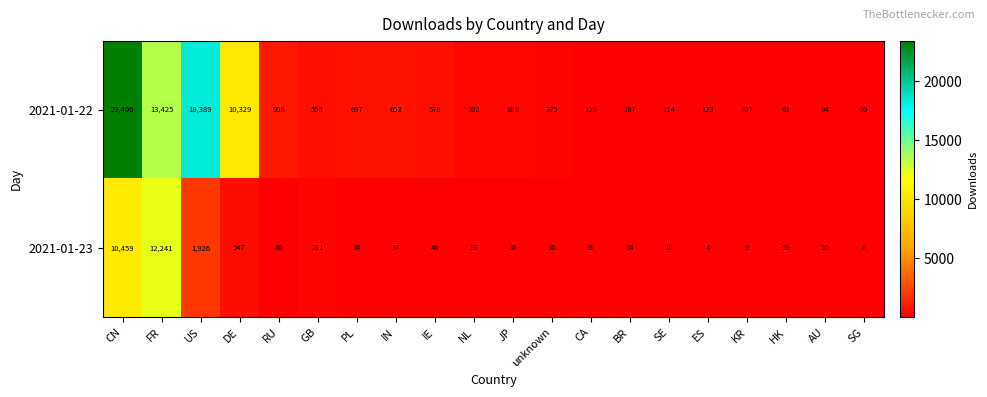

What is the total value across all series at PL?

731